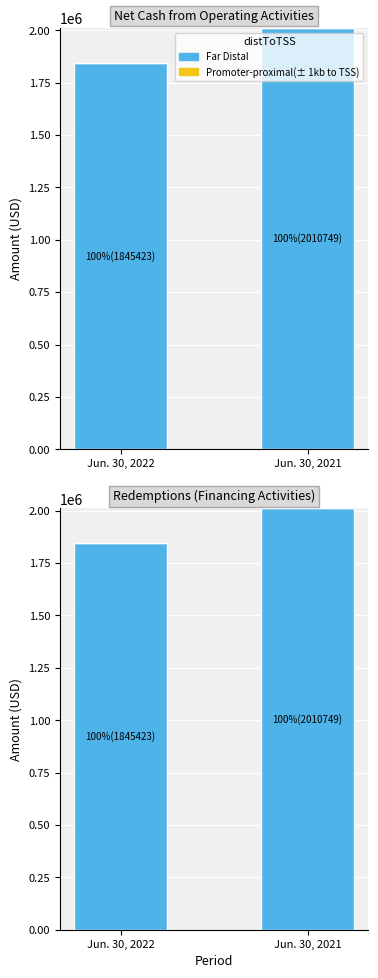

Where is Promoter-proximal(± 1kb to TSS) nearest to the value 0?

Jun. 30, 2022